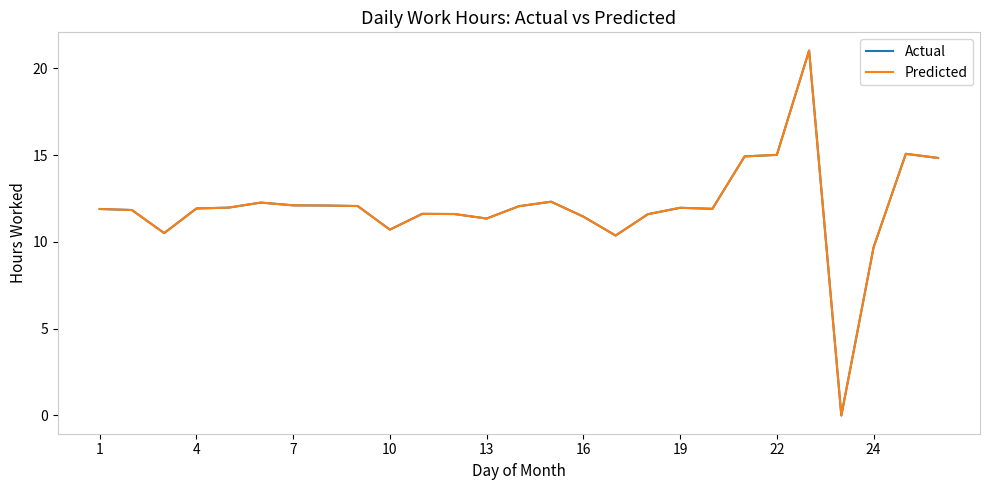

Does the chart have visible grid lines?

No